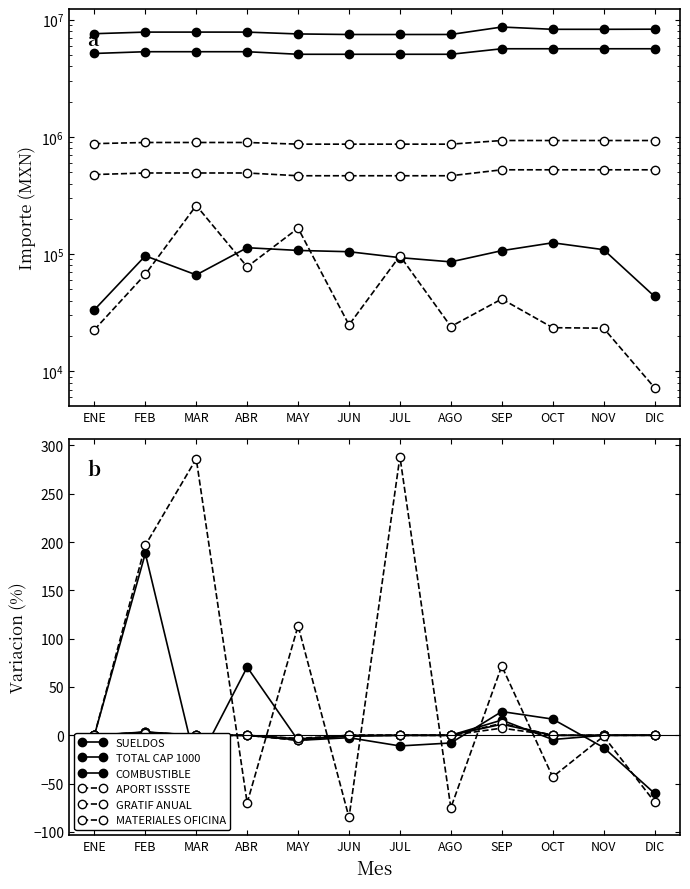

Where is GRATIF ANUAL nearest to the value 2?

FEB